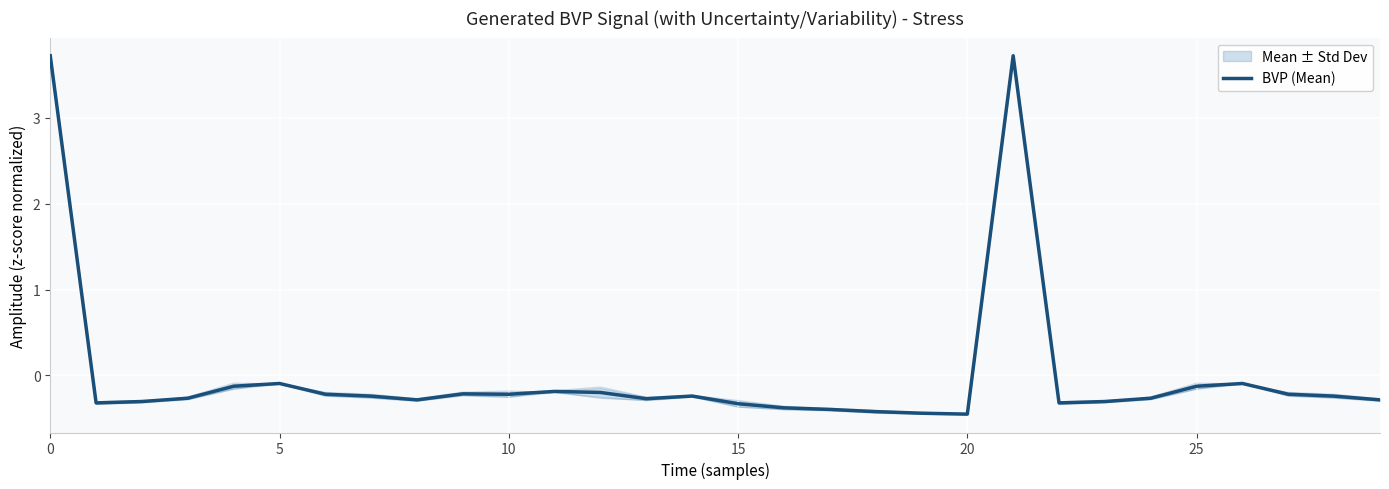

True or false: the data shows -0.1 at 29.

False